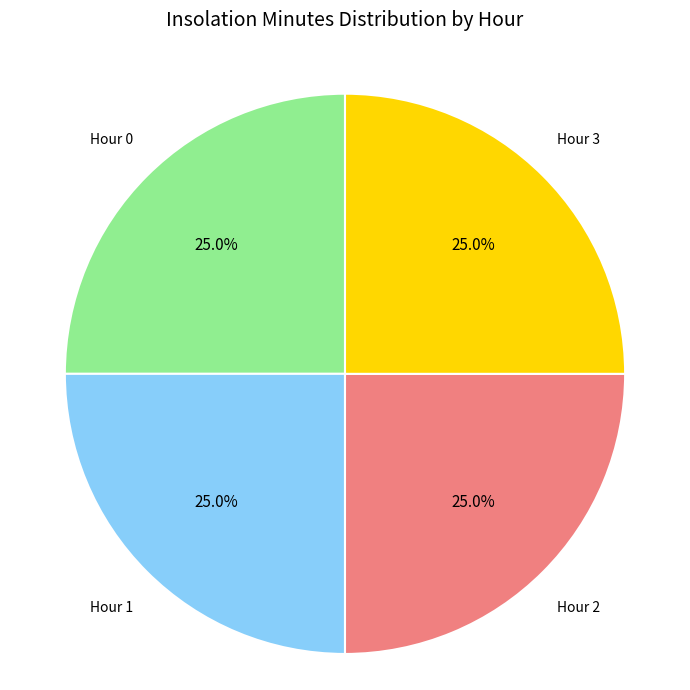

Does any single category account for the majority?

No